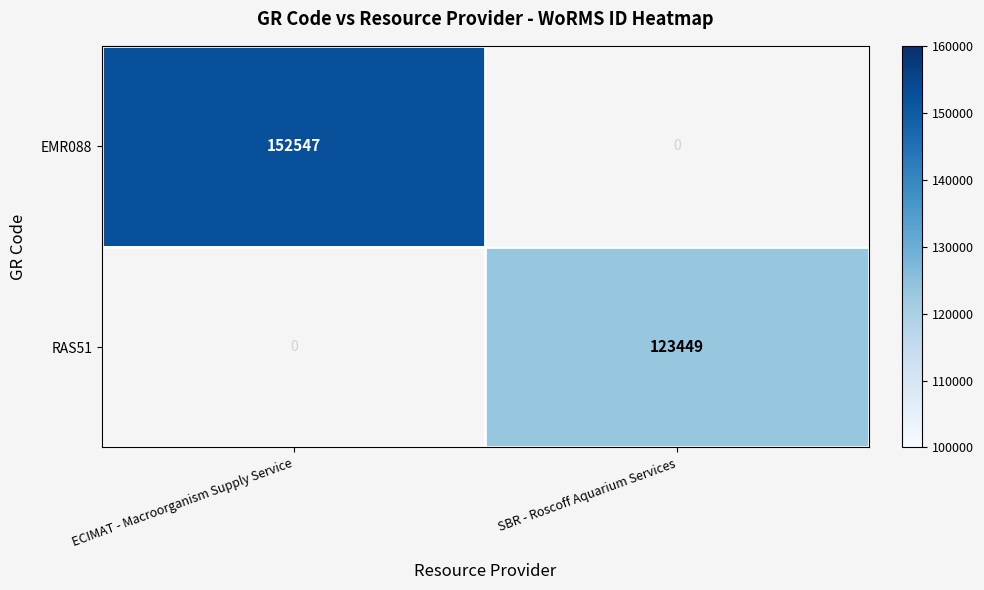

What is the smallest value displayed?

123449.0